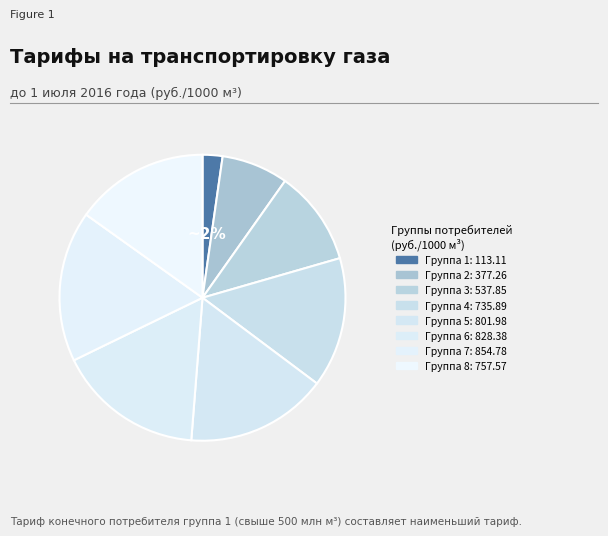

To the nearest percent, what is the average slice percentage?

12%